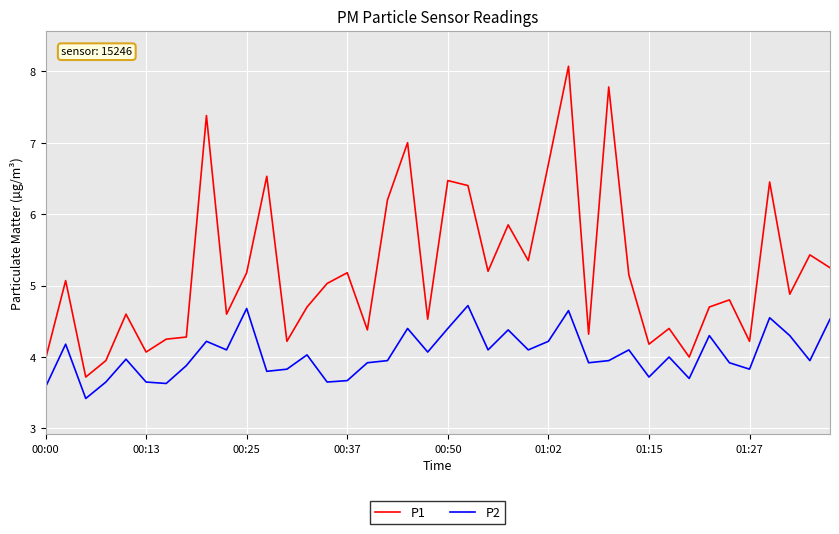

Which series has the largest total across all categories?

P1